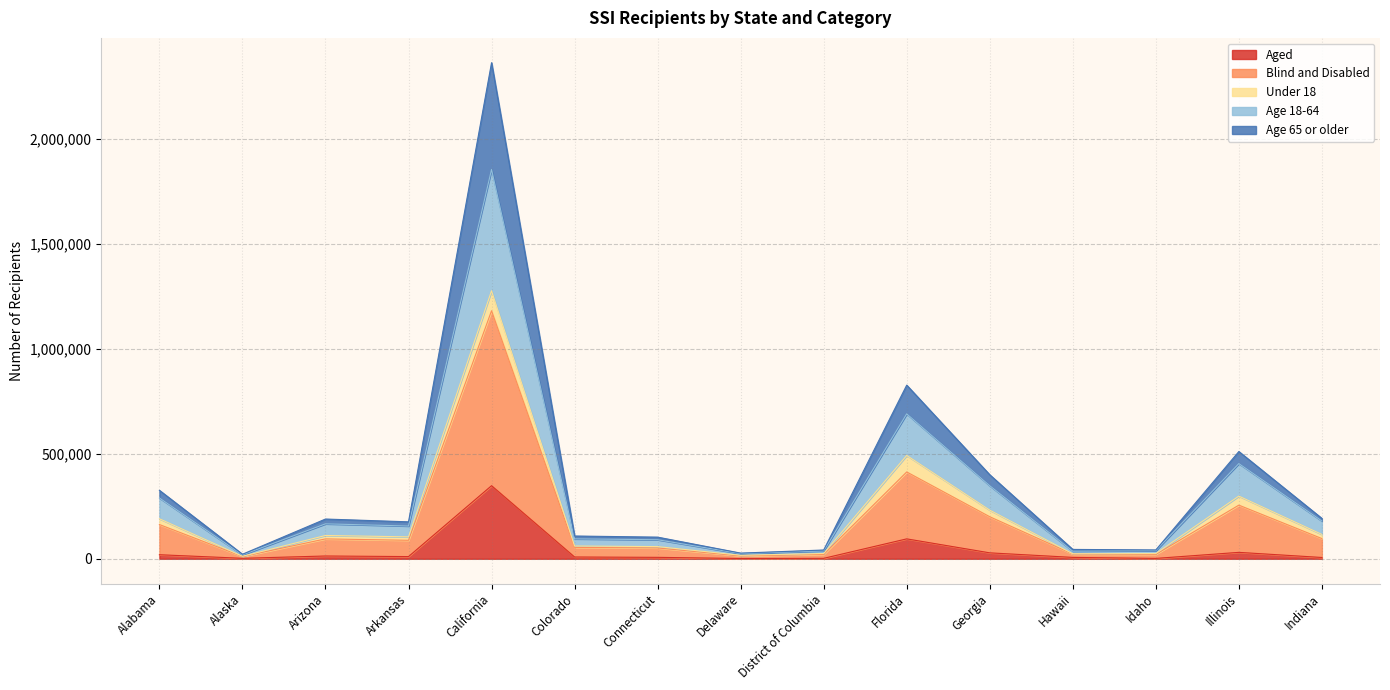

True or false: Age 18-64 and Aged cross at least once.

False